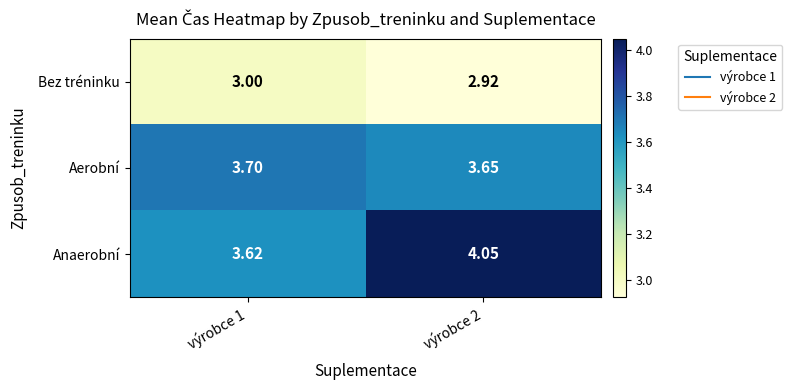

Which series has the widest spread of values?

Anaerobní